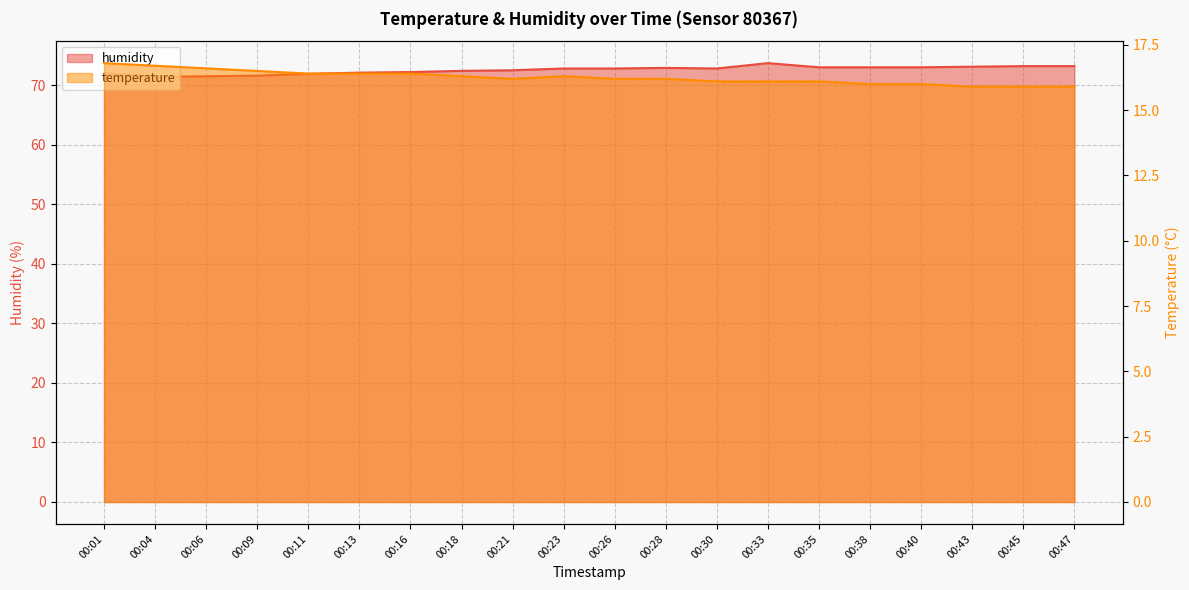

Which category has the highest value in the humidity series?

00:33